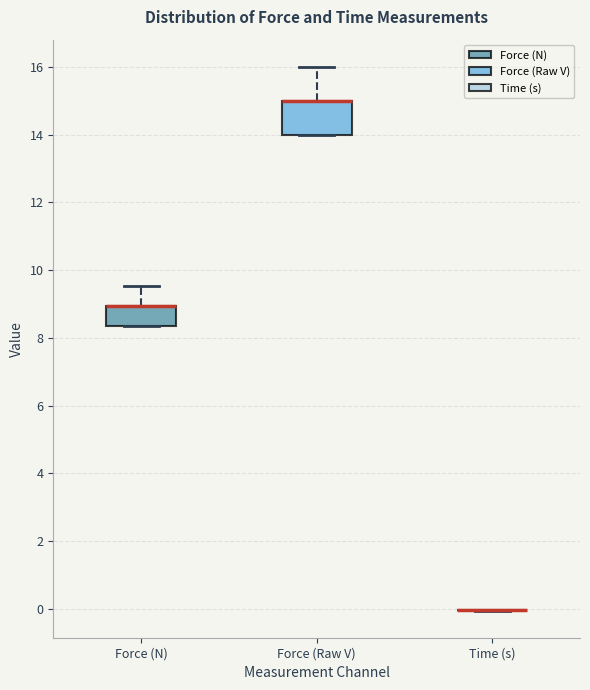

Which box is the tallest, from its lower edge to its upper edge?

Force (Raw V)